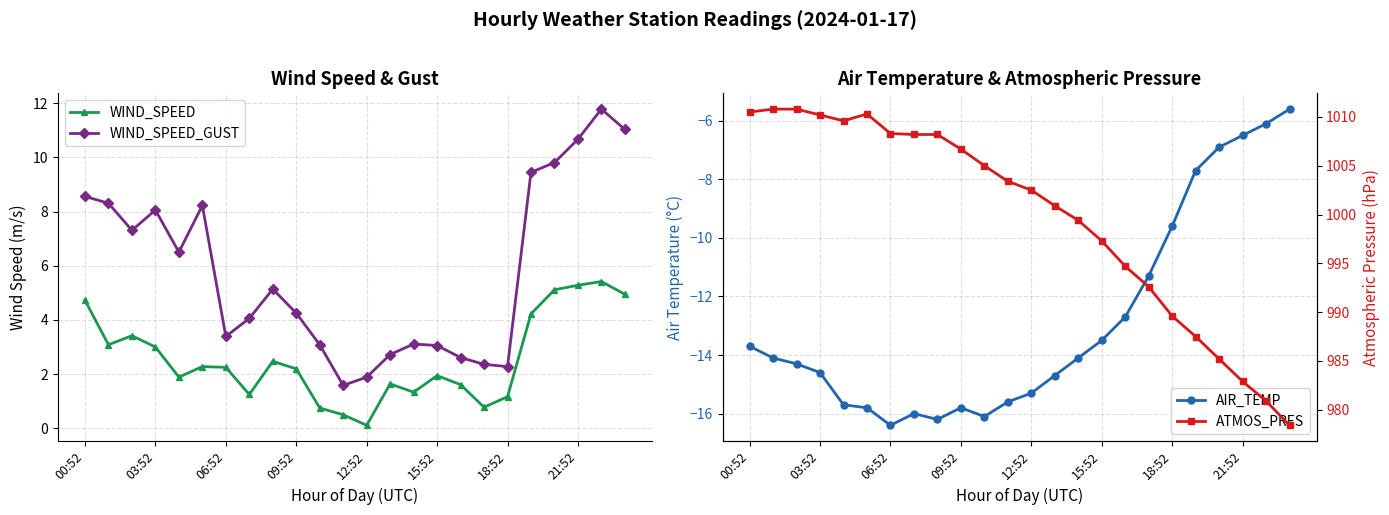

What are all the series names shown in the legend?

WIND_SPEED, WIND_SPEED_GUST, AIR_TEMP, ATMOS_PRES